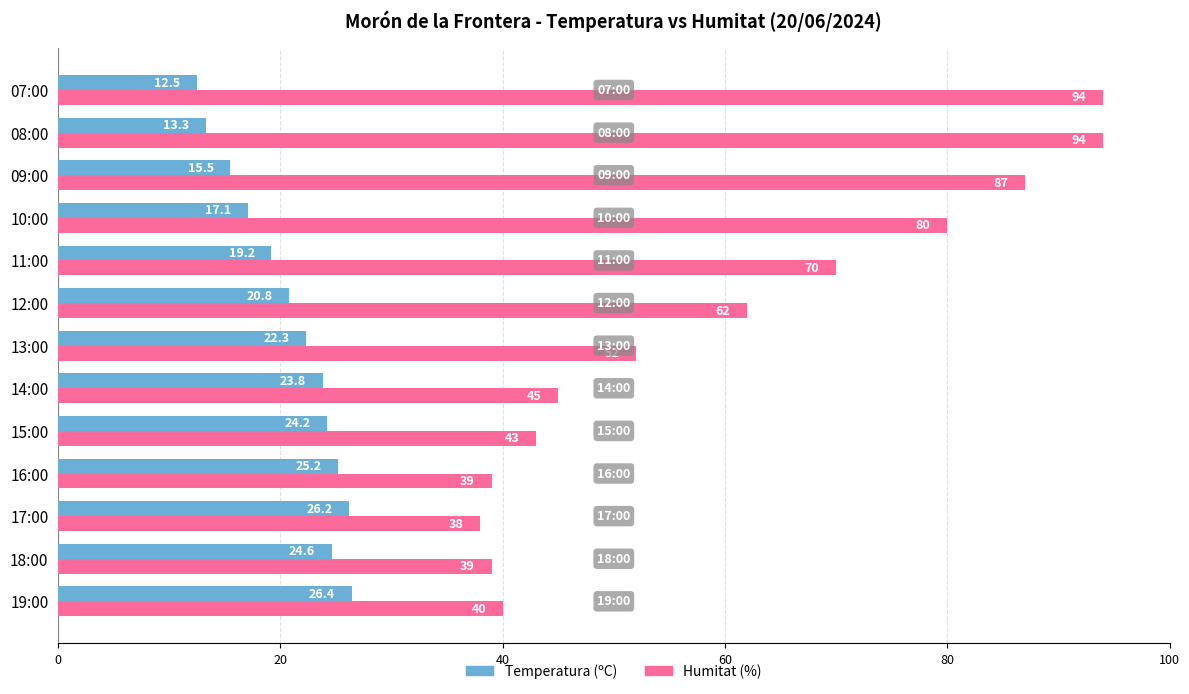

How many categories are shown in the chart?

13